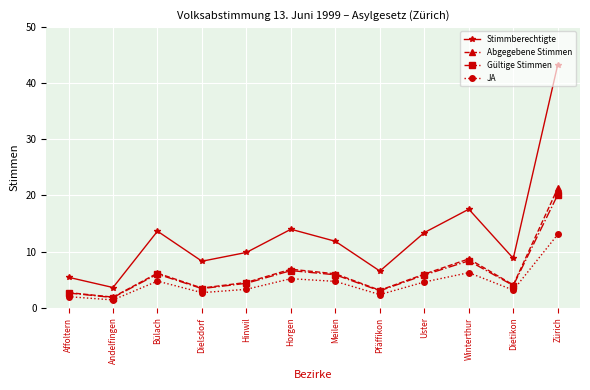

How many values in the JA series exceed 4?

6